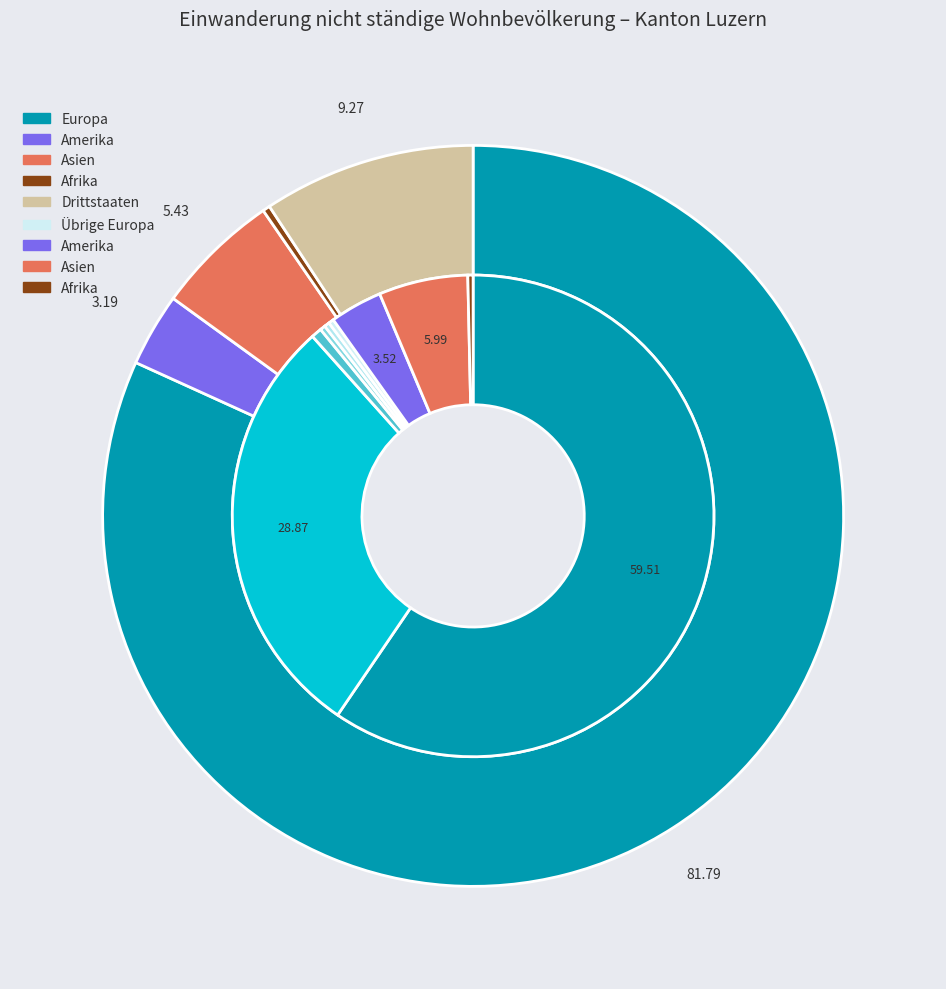

What is the smallest slice in the pie chart?

Afrika